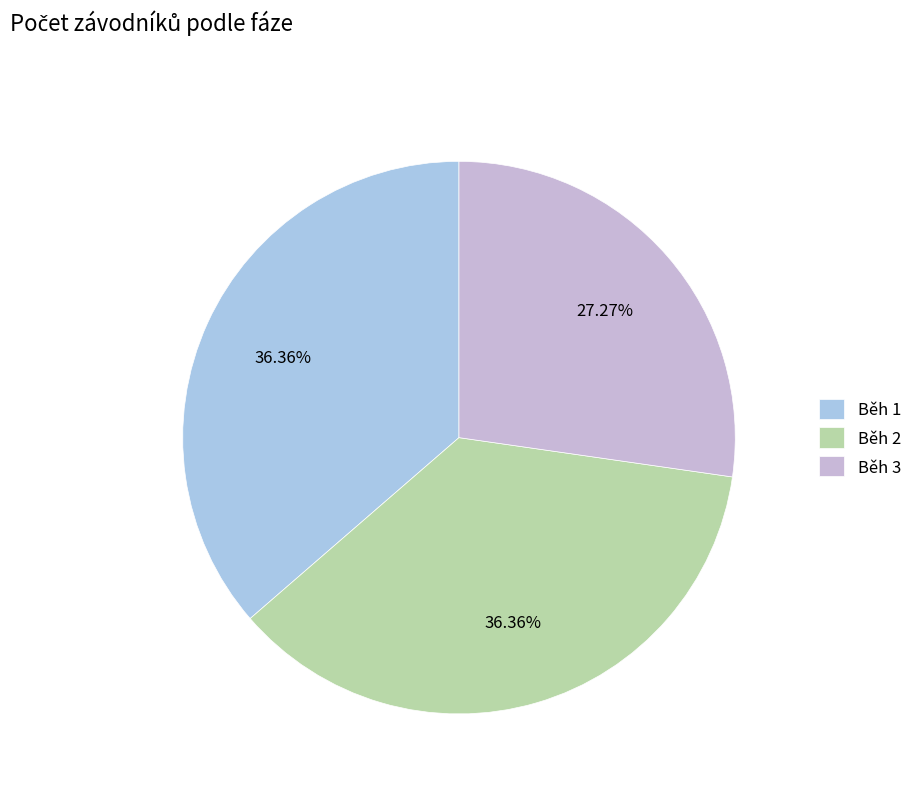

How many slices are in this pie chart?

3